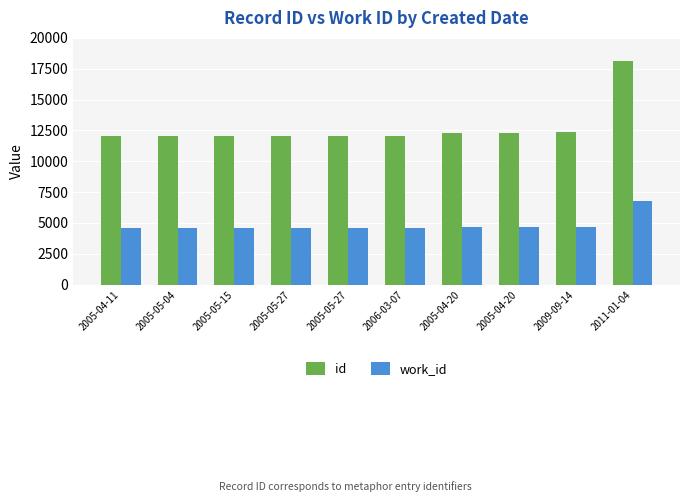

What are all the series names shown in the legend?

id, work_id